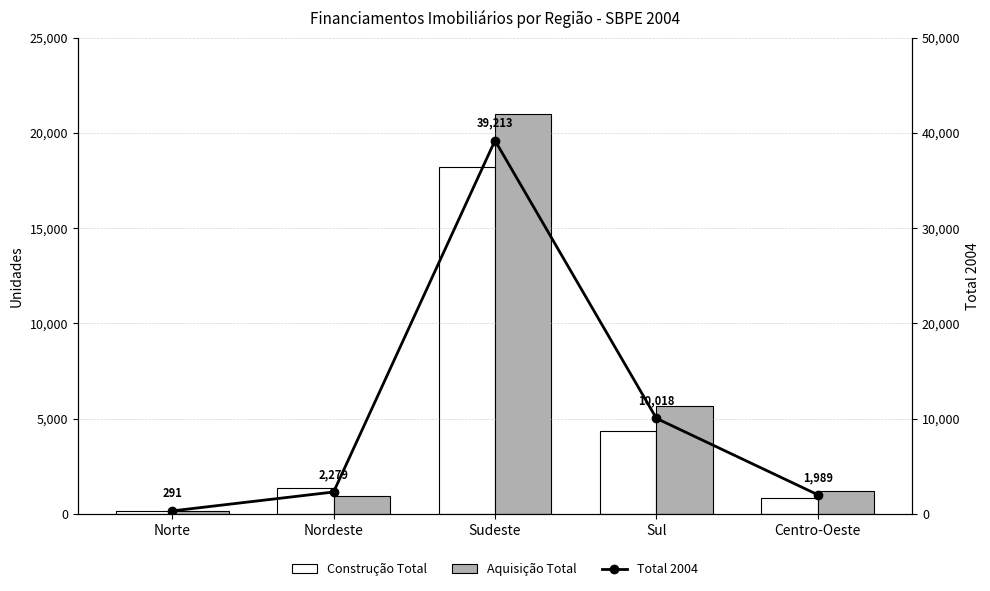

What is the label of the 4th bar from the left?

Sul